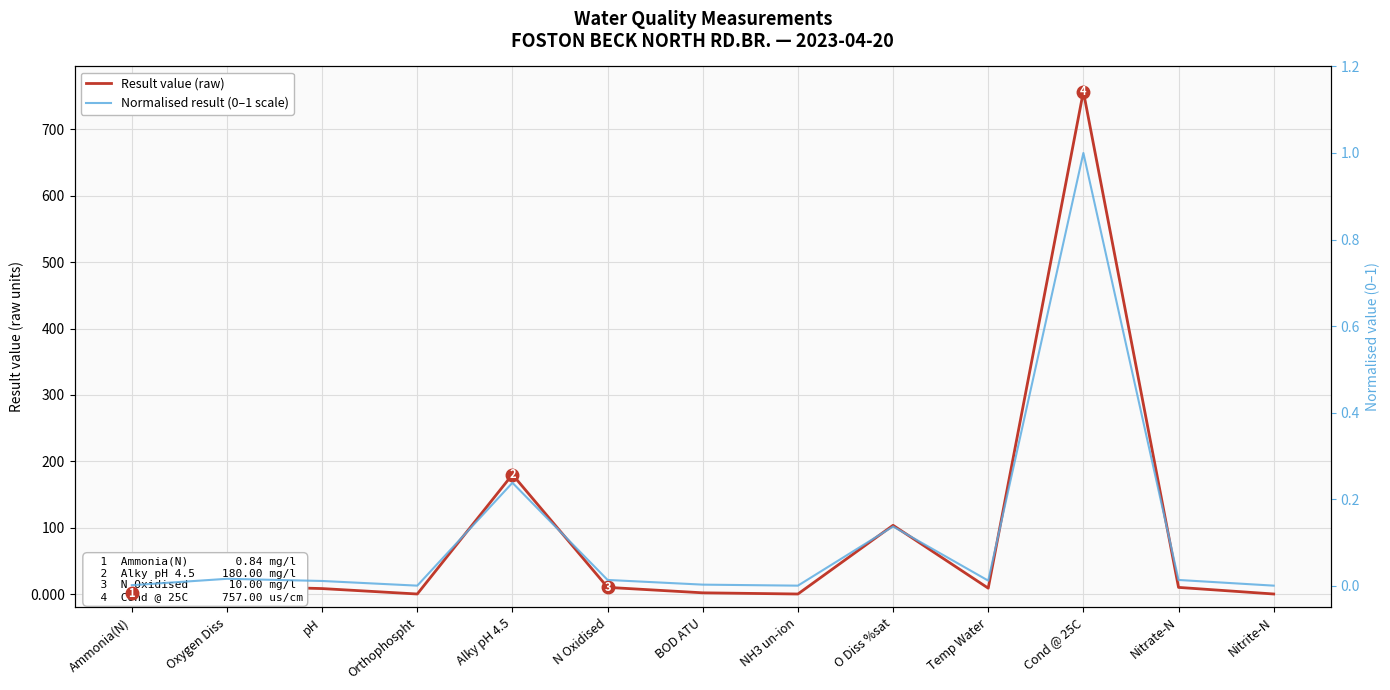

Where is the first local maximum for Normalised result (0–1 scale)?

Oxygen Diss